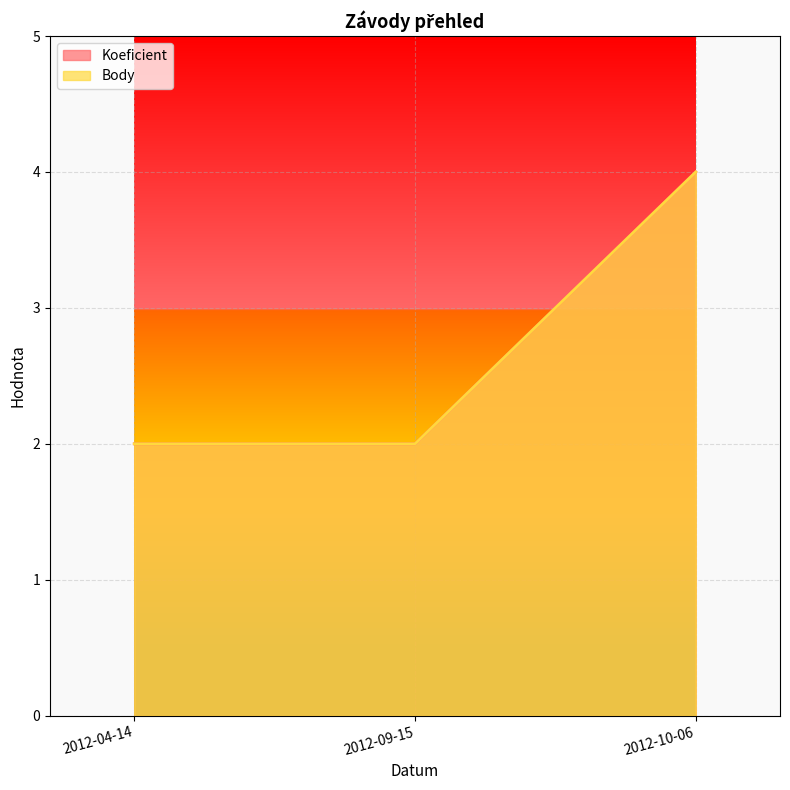

At how many categories does at least one series exceed 2?

1